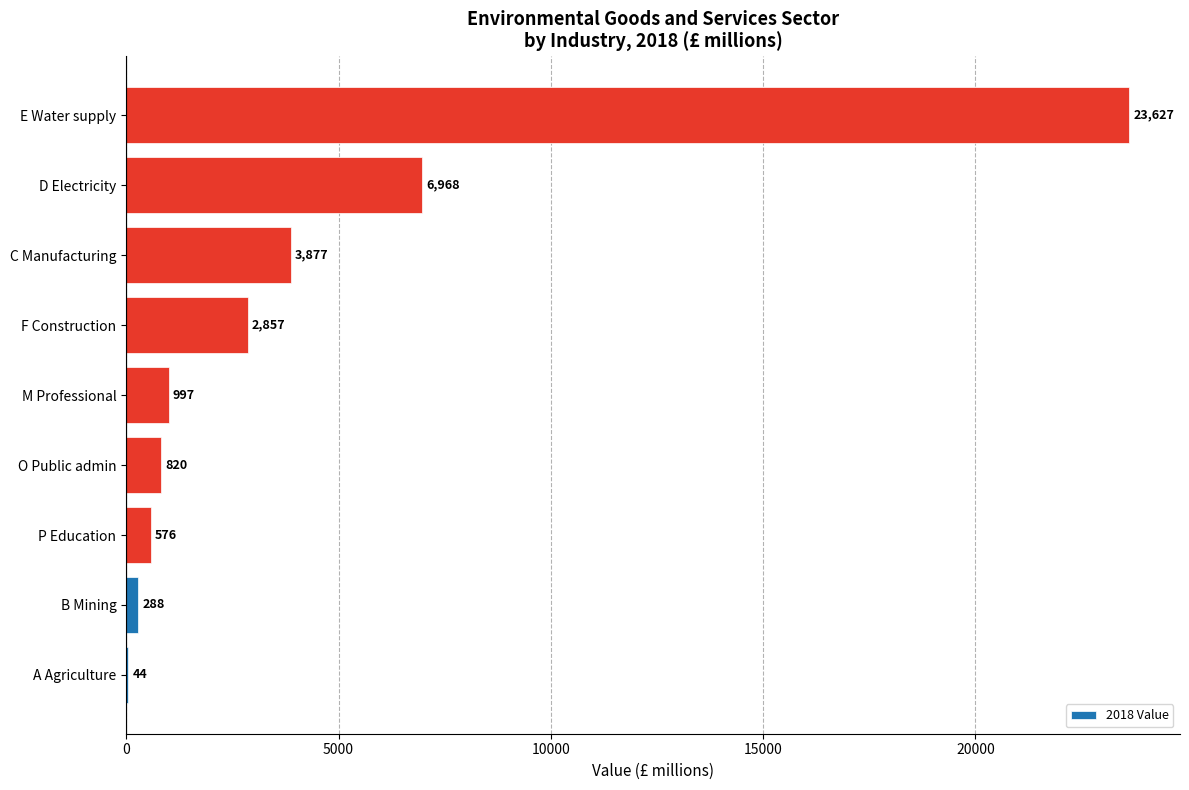

Is it true that the value at F Construction is 4730?

False